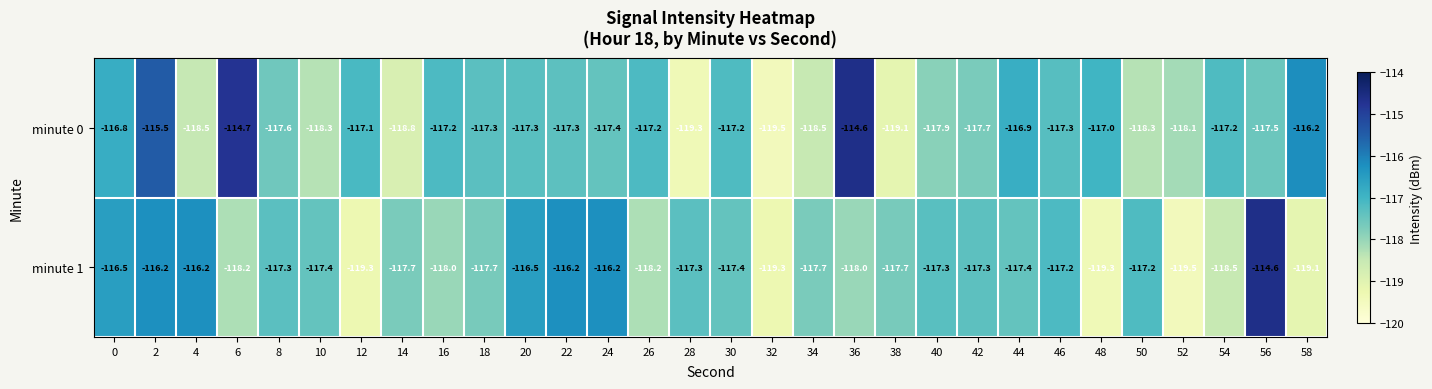

Which series changed the most between 40 and 56?

minute 1